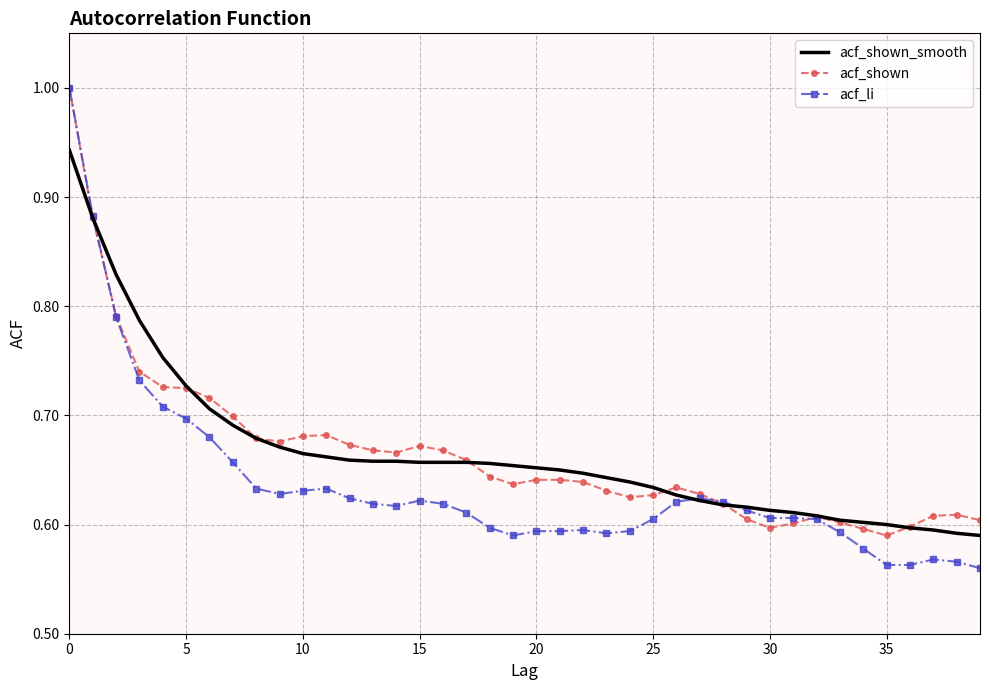

Which series has the widest spread of values?

acf_li